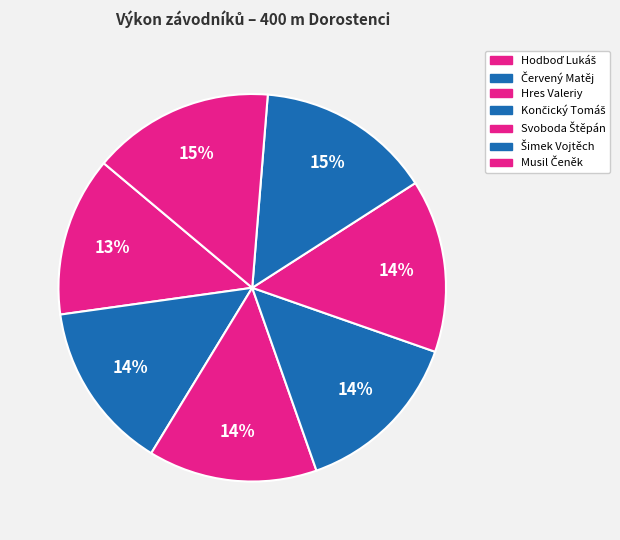

Which has a higher value, Hres Valeriy or Hodboď Lukáš?

Hres Valeriy